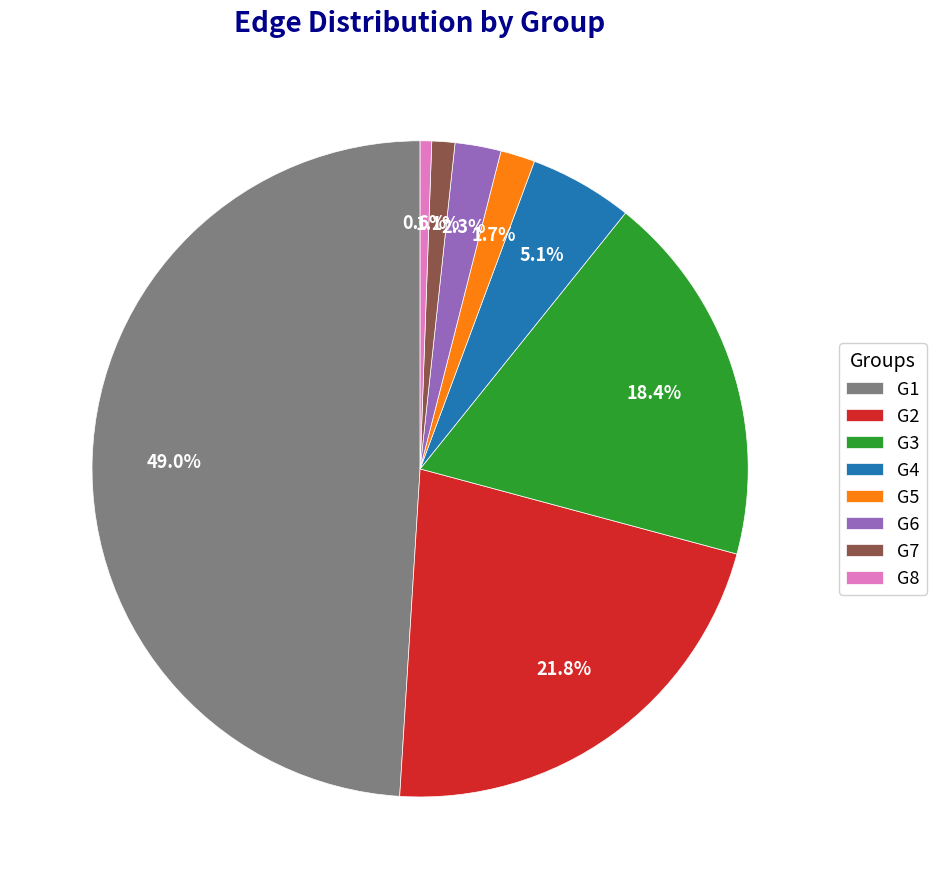

Does G2 represent more than half of the total?

No